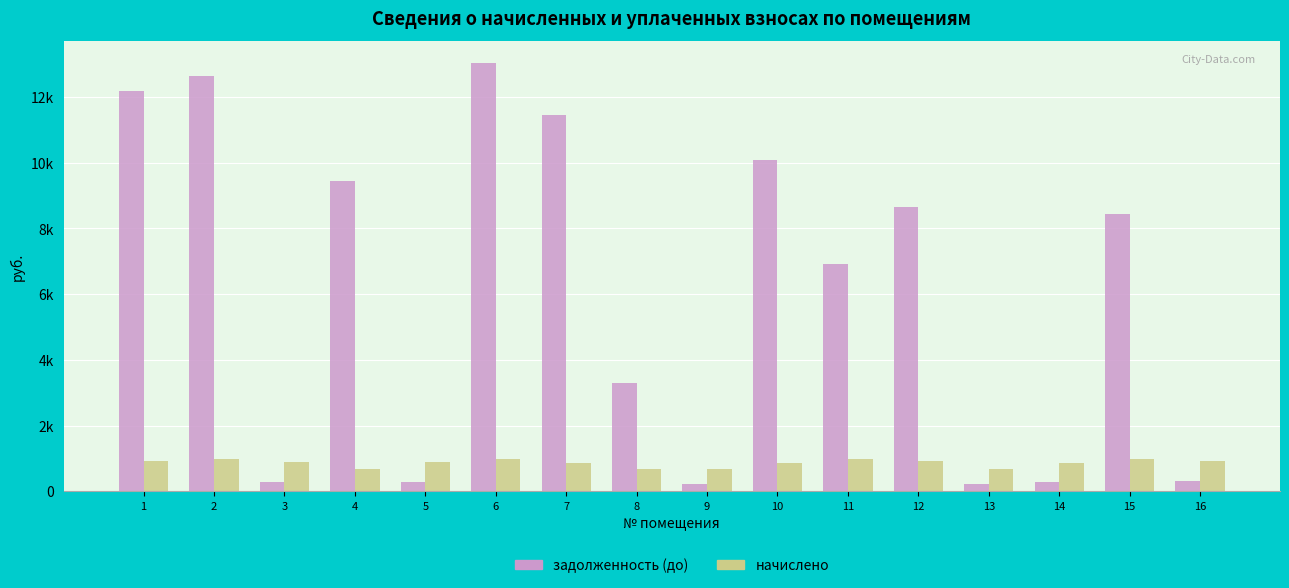

What are all the series names shown in the legend?

задолженность (до), начислено